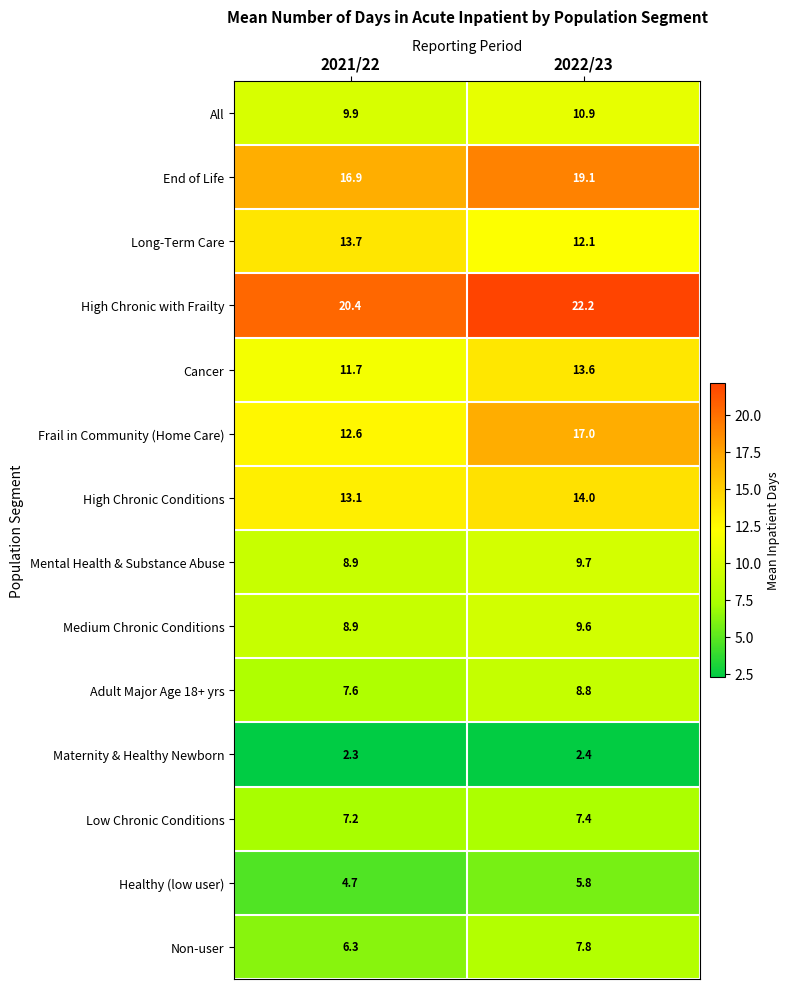

Reading left to right, what are all the values shown in this chart?

All: 9.9	10.9
End of Life: 16.9	19.1
Long-Term Care: 13.7	12.1
High Chronic with Frailty: 20.4	22.2
Cancer: 11.7	13.6
Frail in Community (Home Care): 12.6	17.0
High Chronic Conditions: 13.1	14.0
Mental Health & Substance Abuse: 8.9	9.7
Medium Chronic Conditions: 8.9	9.6
Adult Major Age 18+ yrs: 7.6	8.8
Maternity & Healthy Newborn: 2.3	2.4
Low Chronic Conditions: 7.2	7.4
Healthy (low user): 4.7	5.8
Non-user: 6.3	7.8